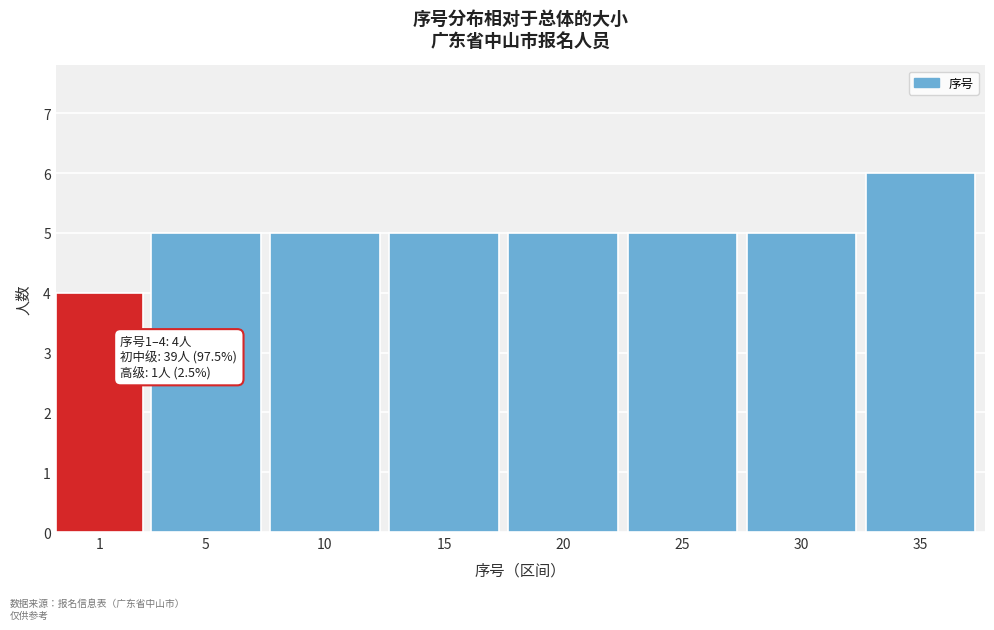

Reading right to left, transcribe all the data shown in this chart.

6	5	5	5	5	5	5	4